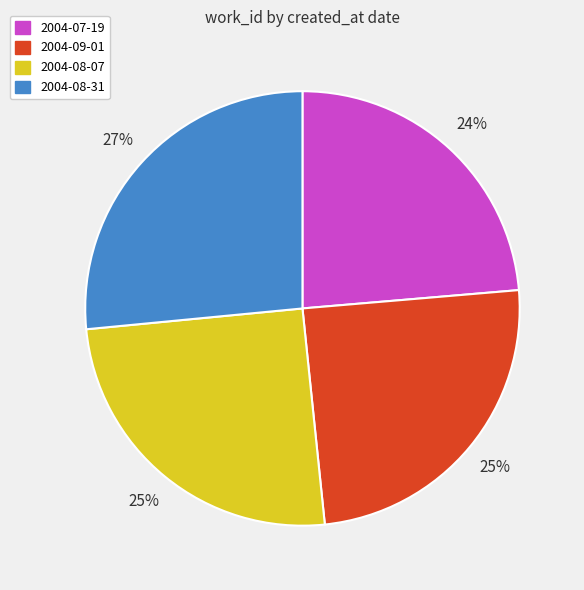

Is the sum of 2004-07-19 and 2004-08-31 greater than half?

Yes